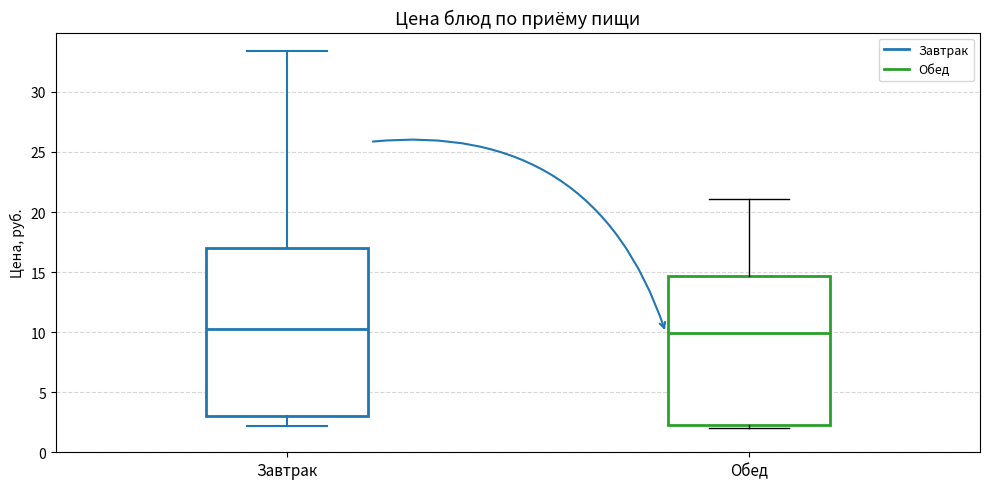

Comparing the boxes themselves (not the whiskers), which one is the tallest?

Завтрак